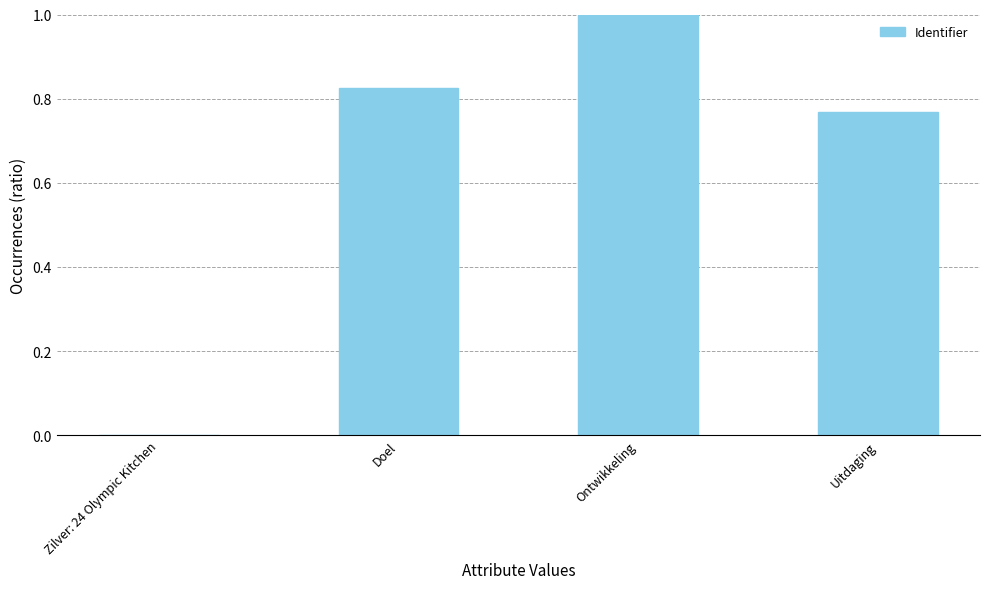

How many positive values are there?

3